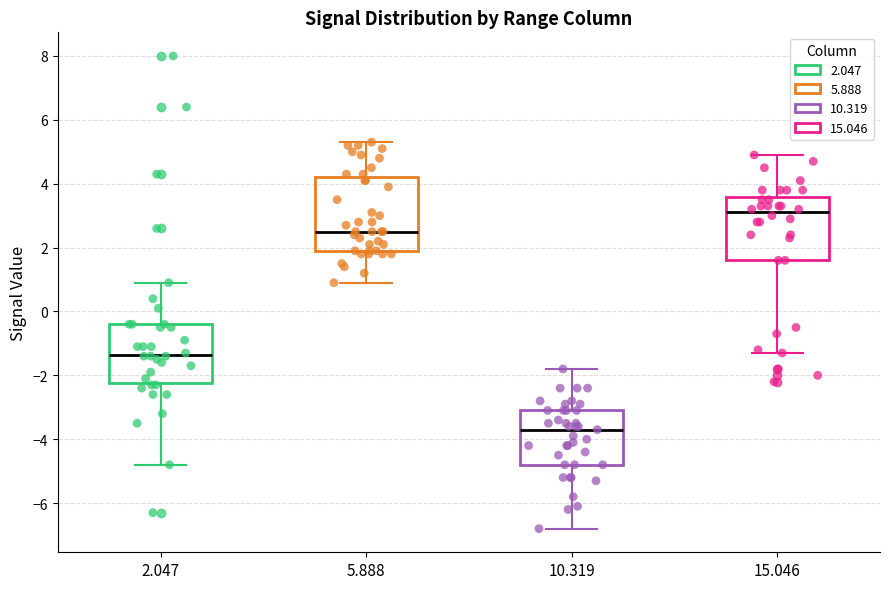

Reading left to right, read every box against the y-axis: the position of its median line, the range the box covers, and the ends of its whiskers. The values are not printed on the chart, so give them approximately, as read against the axis.

2.047: median -1.4, box -2.2 to -0.4, whiskers -4.8 to 1.0
5.888: median 2.6, box 2.0 to 4.2, whiskers 1.0 to 5.4
10.319: median -3.6, box -4.8 to -3.0, whiskers -6.8 to -1.8
15.046: median 3.2, box 1.6 to 3.6, whiskers -1.2 to 5.0